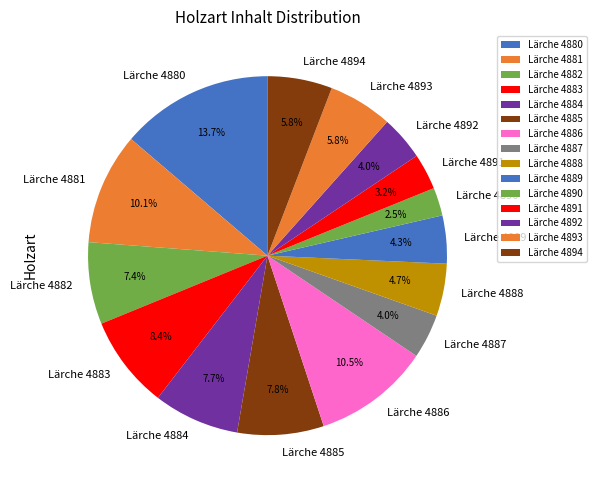

Is there any slice that represents more than half of the pie?

No